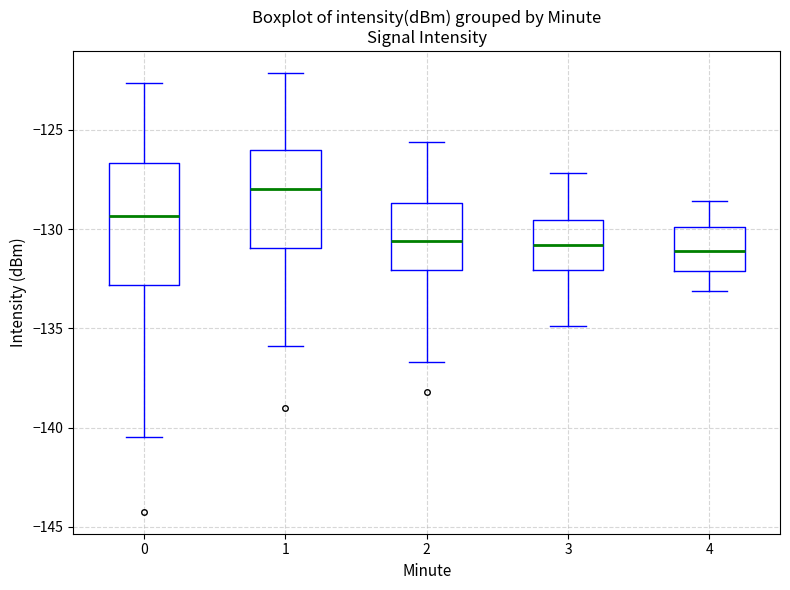

Where is the lower edge of the box at x = 1 on the y-axis? The values are not printed on the chart, so give them approximately, as read against the axis.

-131.0